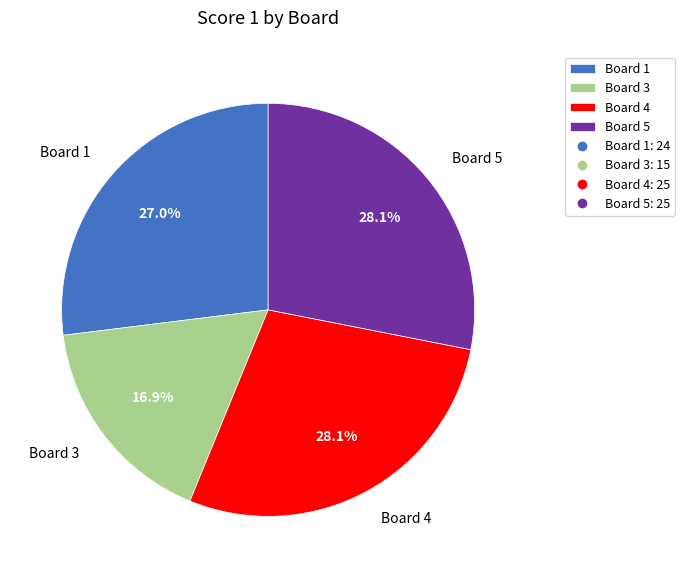

How much of the chart is everything except Board 5?

71.9%